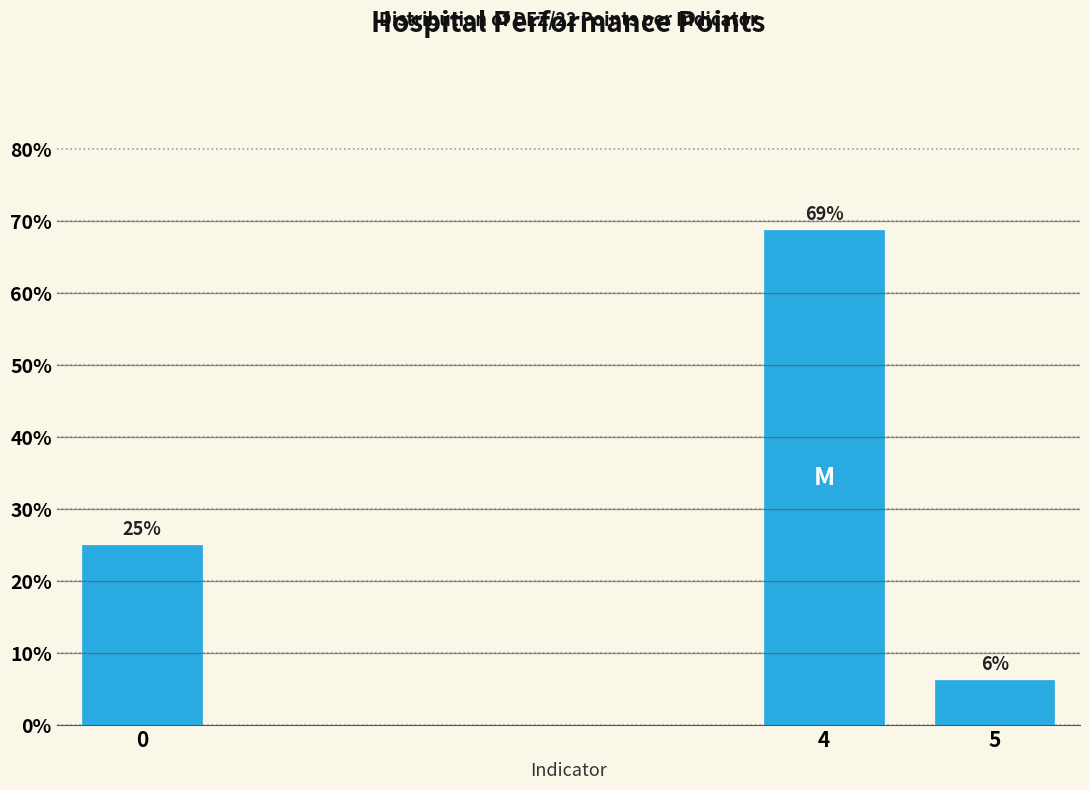

Are the bars horizontal?

No